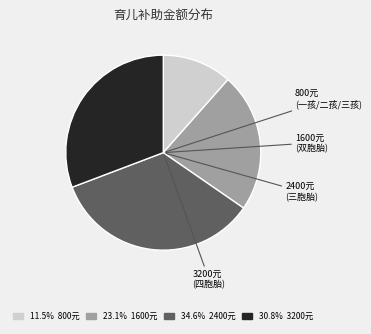

Does any single category account for the majority?

No